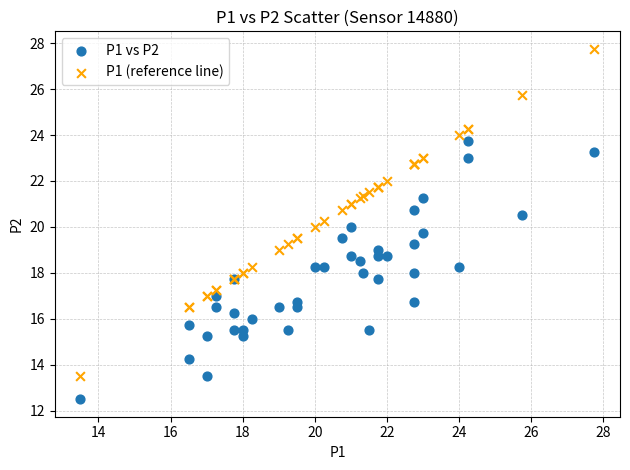

Which series has the largest Y range (max minus min)?

P1 (reference line)